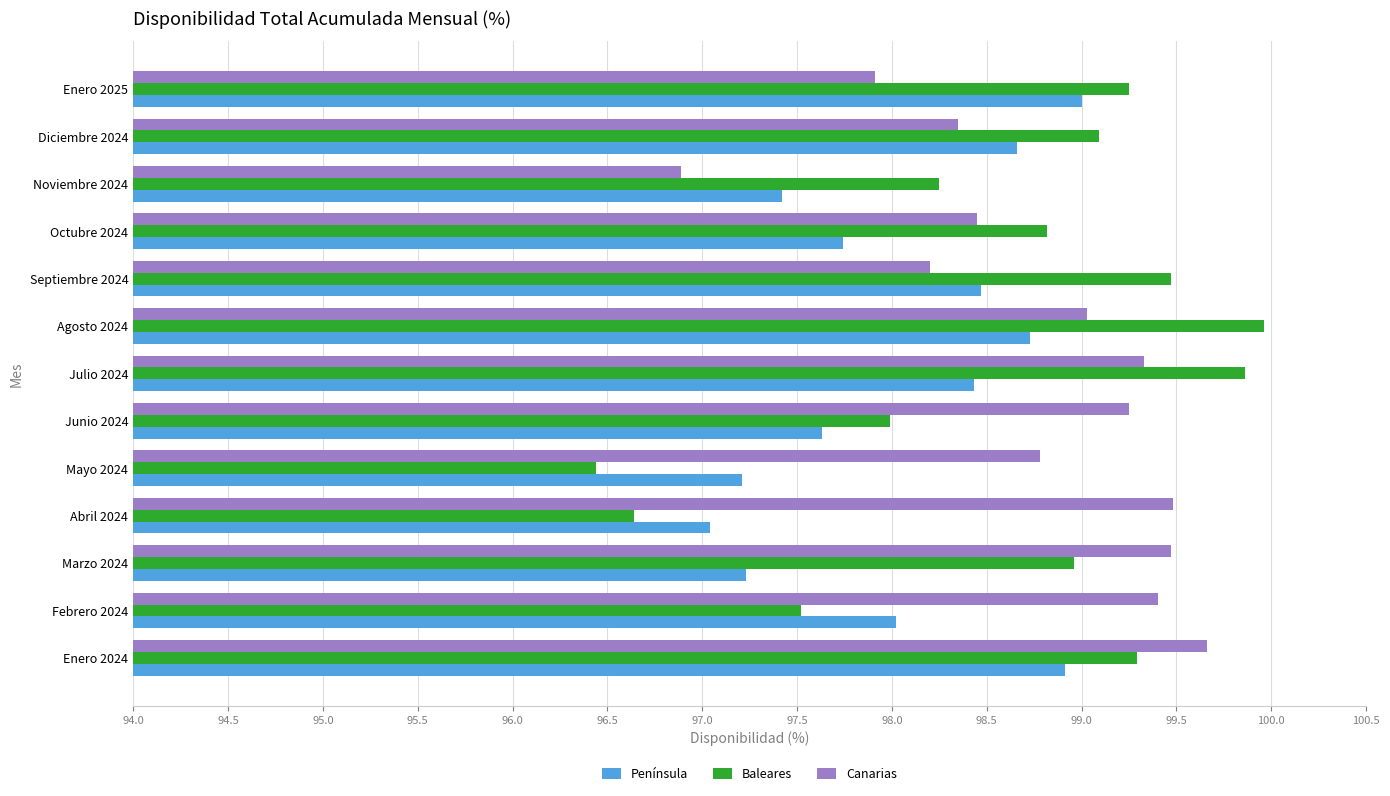

What is the sum of all Baleares values?

1281.5